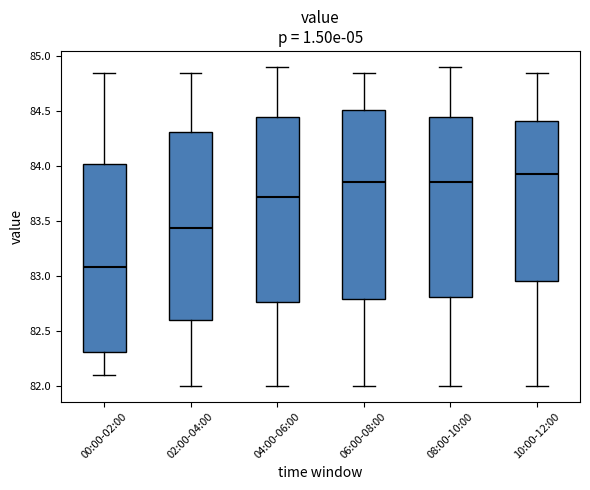

Reading left to right, read every box against the y-axis: the position of its median line, the range the box covers, and the ends of its whiskers. The values are not printed on the chart, so give them approximately, as read against the axis.

00:00-02:00: median 83.10, box 82.30 to 84.00, whiskers 82.10 to 84.85
02:00-04:00: median 83.45, box 82.60 to 84.30, whiskers 82.00 to 84.85
04:00-06:00: median 83.70, box 82.75 to 84.45, whiskers 82.00 to 84.90
06:00-08:00: median 83.85, box 82.80 to 84.50, whiskers 82.00 to 84.85
08:00-10:00: median 83.85, box 82.80 to 84.45, whiskers 82.00 to 84.90
10:00-12:00: median 83.95, box 82.95 to 84.40, whiskers 82.00 to 84.85